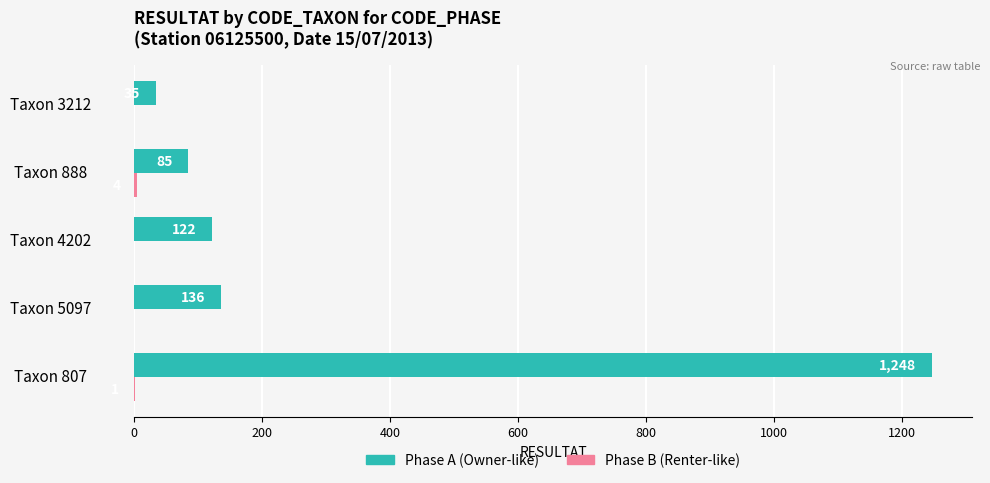

Which label corresponds to the largest value in the chart?

Taxon 807